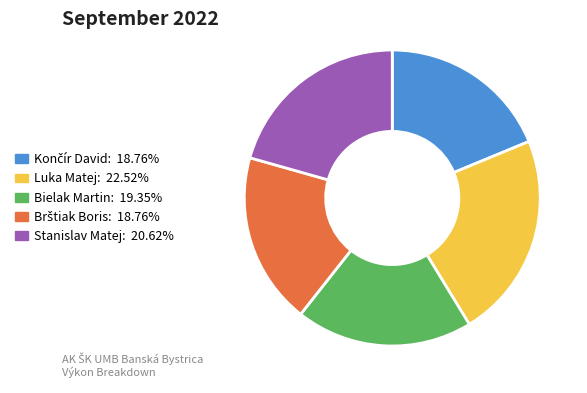

What is the ratio of the value at Luka Matej to the value at Stanislav Matej?

1.1